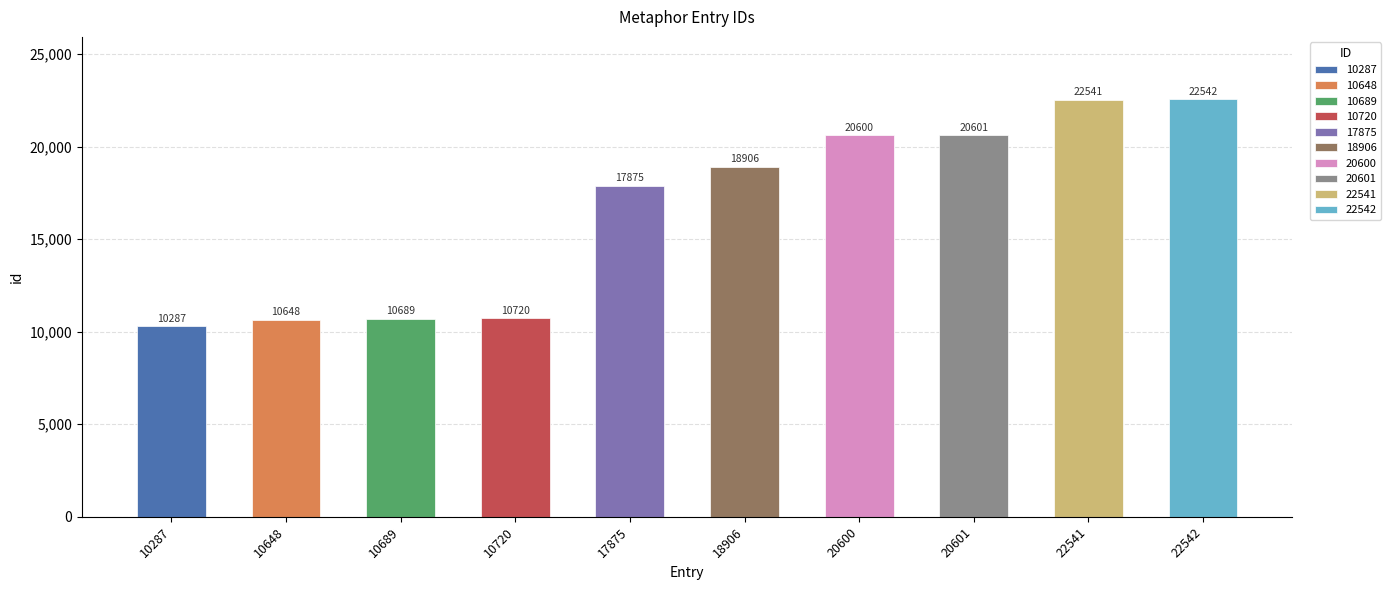

At which label does the data first exceed 18906?

20600